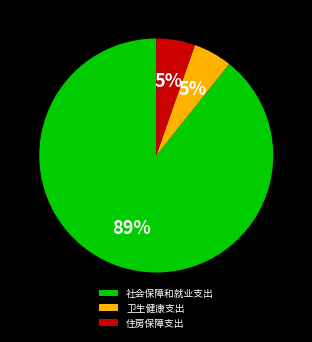

Count the number of slices in the pie.

3